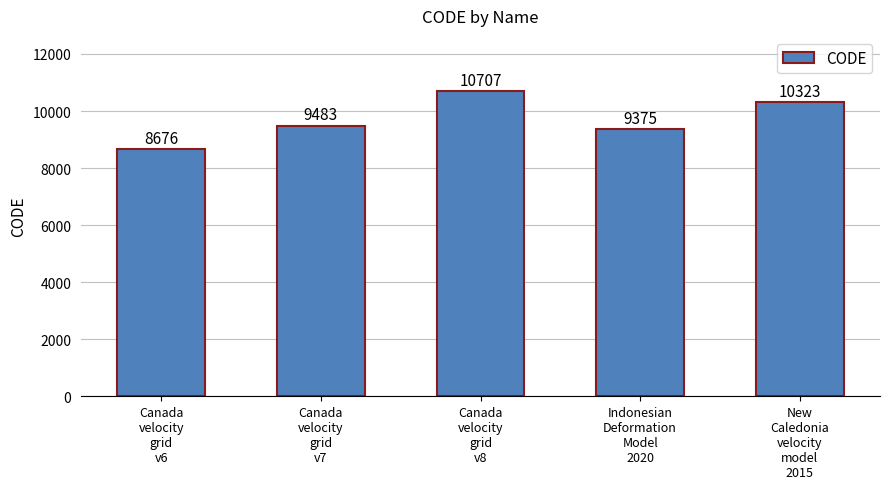

How many bars are there in total?

5